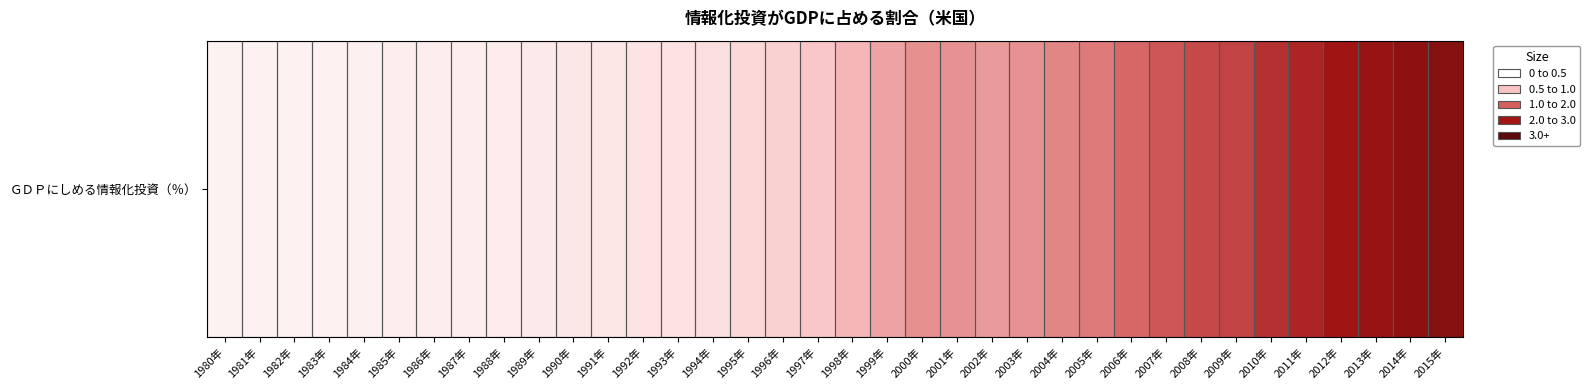

Reading right to left, list all the values displayed in this chart.

2015年=3.0	2014年=2.9	2013年=2.8	2012年=2.6	2011年=2.4	2010年=2.3	2009年=2.1	2008年=2.0	2007年=1.9	2006年=1.7	2005年=1.5	2004年=1.4	2003年=1.3	2002年=1.2	2001年=1.3	2000年=1.3	1999年=1.2	1998年=1.0	1997年=0.8	1996年=0.7	1995年=0.6	1994年=0.5	1993年=0.4	1992年=0.4	1991年=0.4	1990年=0.3	1989年=0.3	1988年=0.3	1987年=0.3	1986年=0.3	1985年=0.2	1984年=0.2	1983年=0.2	1982年=0.2	1981年=0.2	1980年=0.2